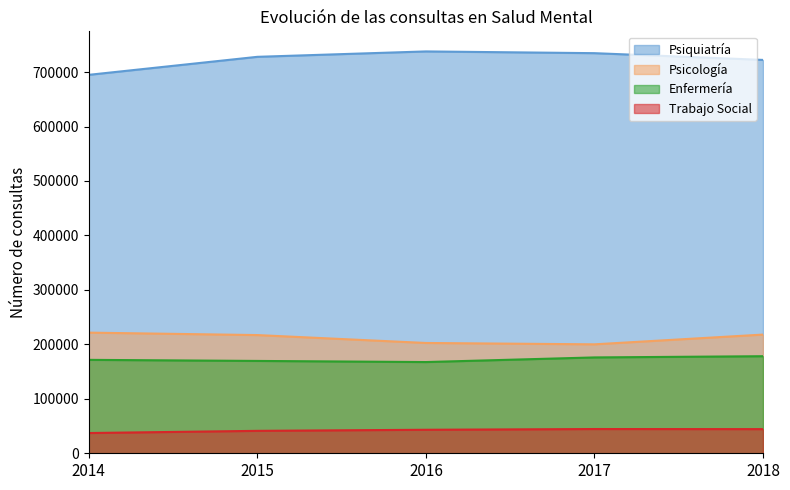

What are all the series names shown in the legend?

Psiquiatría, Psicología, Enfermería, Trabajo Social